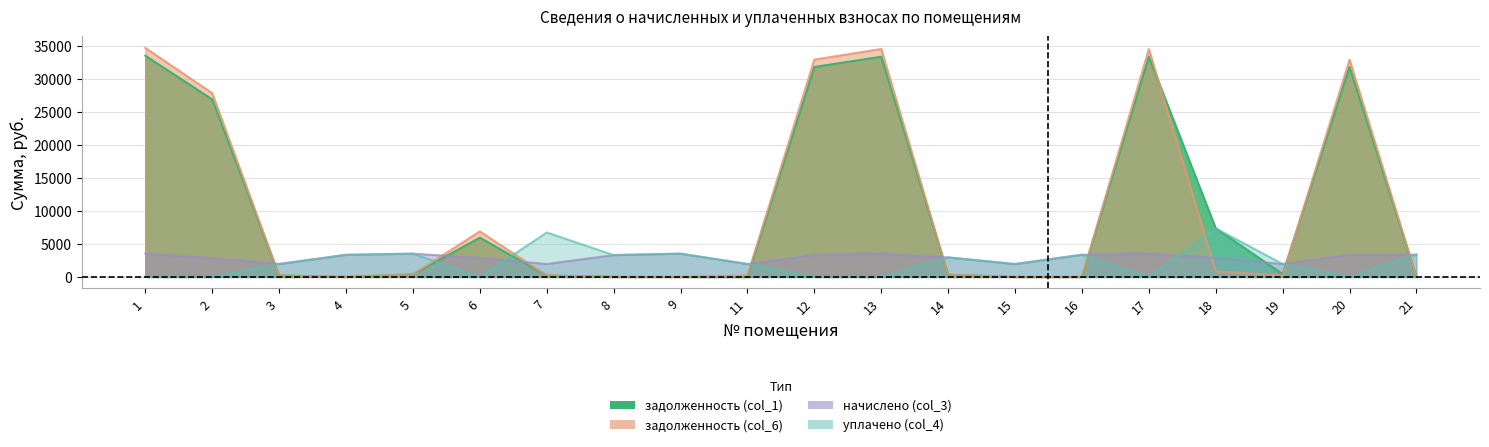

The value of задолженность (col_6) at 7 is 144.1. True or false?

False